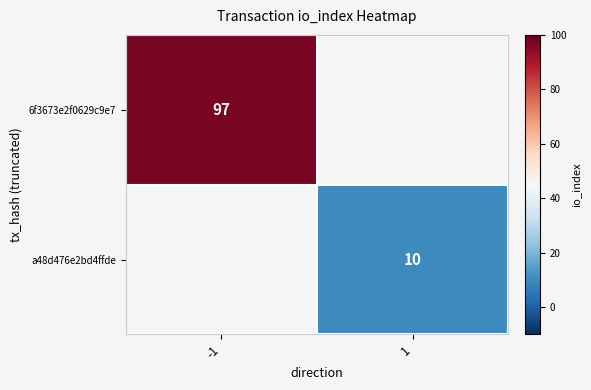

The 6f3673e2f0629c9e7 series shows 132.1 at -1. True or false?

False